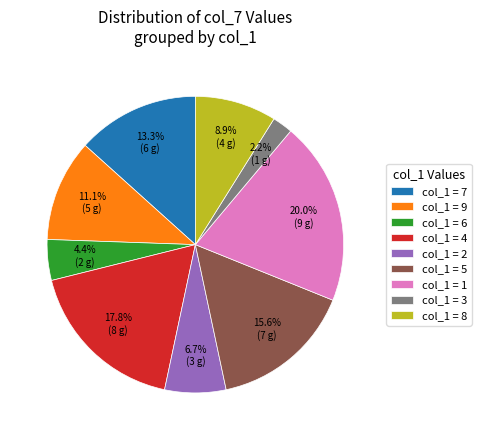

Combined, what portion of the pie is col_1 = 2 and col_1 = 3?

8.9%